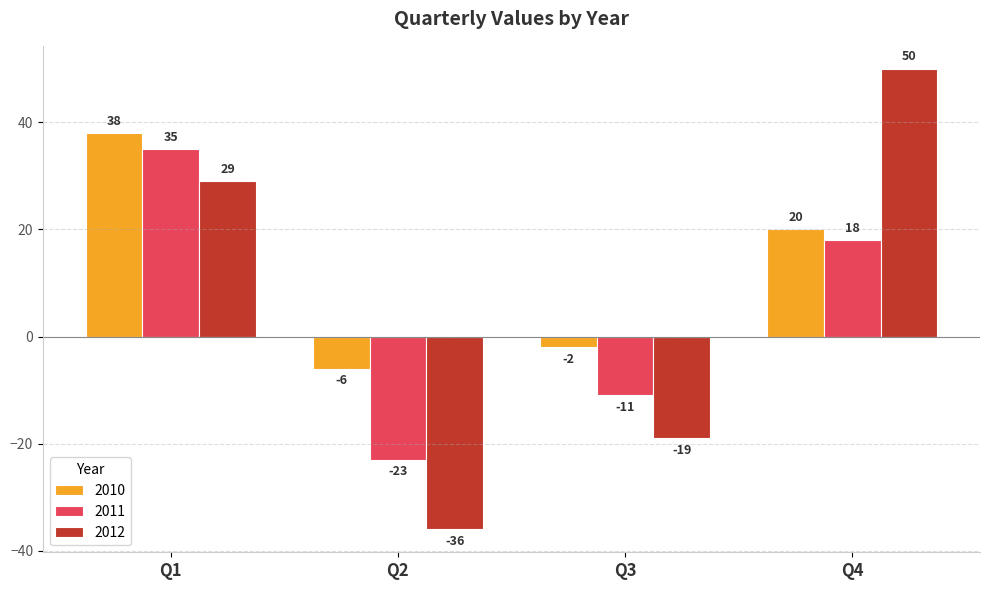

How many negative values does the 2012 series have?

2